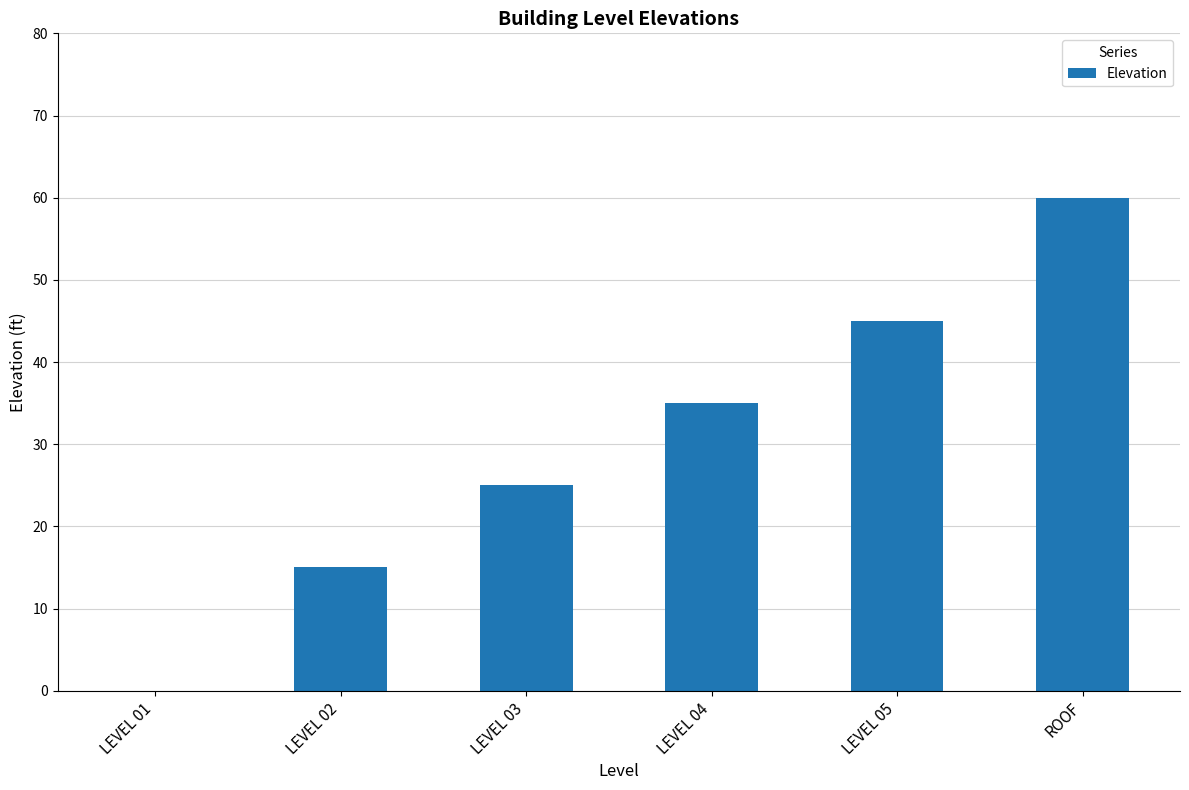

Reading left to right, transcribe all the data shown in this chart.

0	15	25	35	45	60